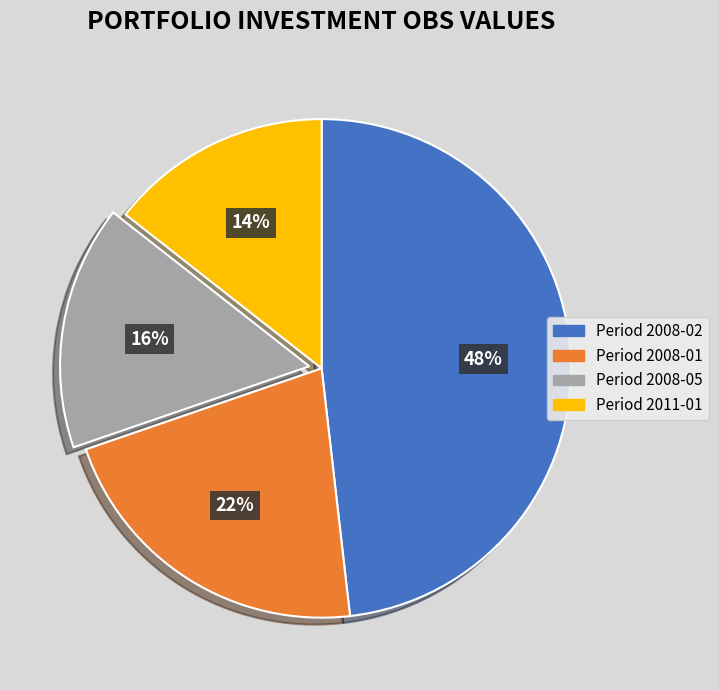

Does any single category account for the majority?

No